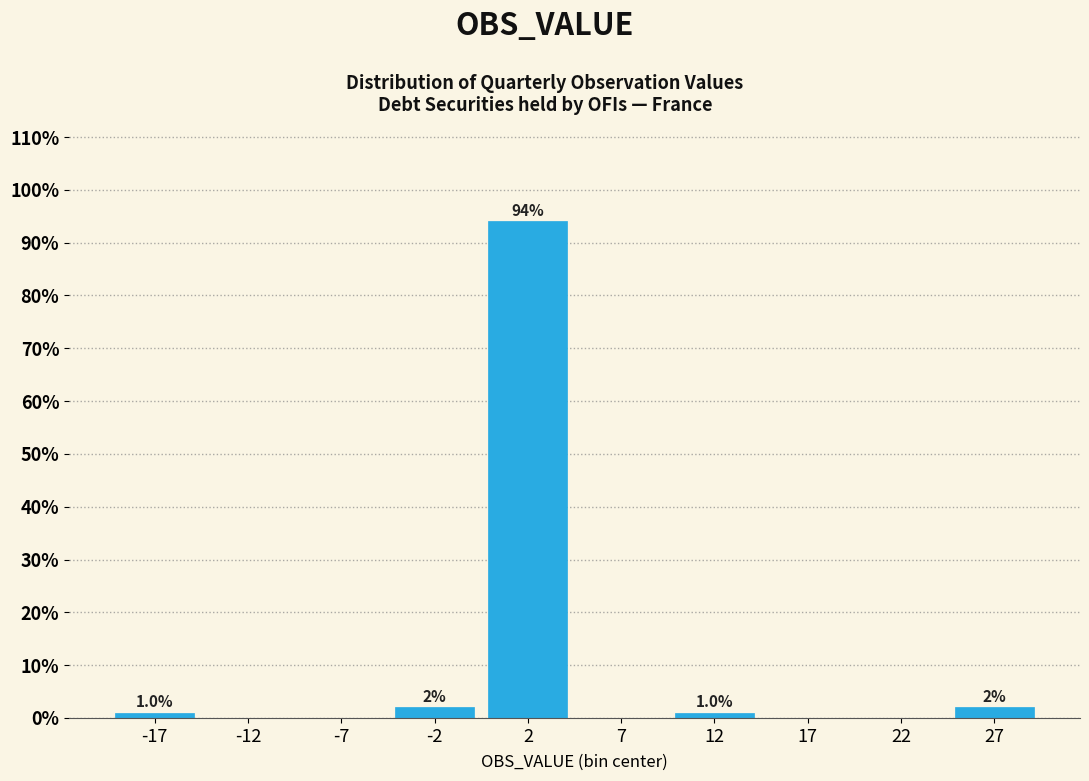

Over which range of the x-axis is the bar tallest?

0 to 5